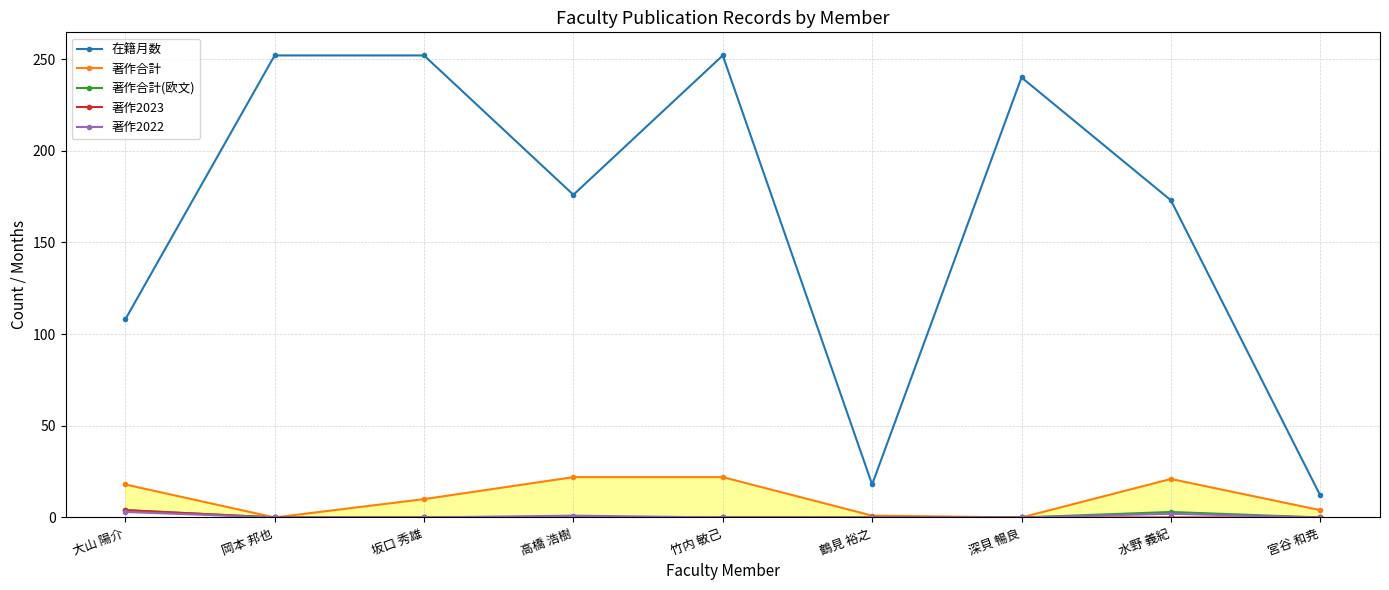

True or false: 著作2023 and 著作合計(欧文) intersect in this chart.

False